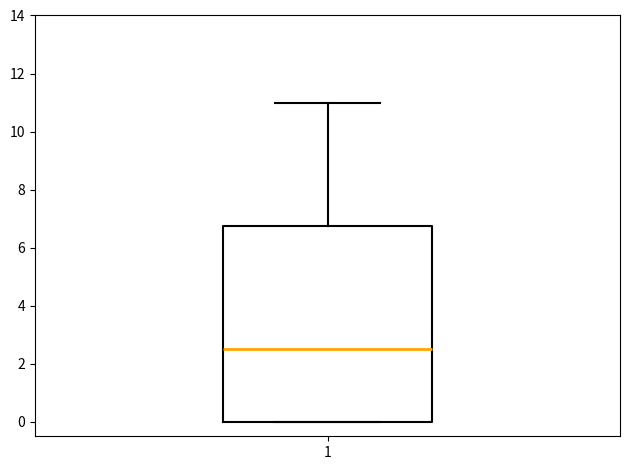

Read this box plot against the y-axis: the position of the median line, the range covered by the box, and the ends of both whiskers. The values are not printed on the chart, so give them approximately, as read against the axis.

median 2.6, box 0.0 to 6.8, whiskers 0.0 to 11.0